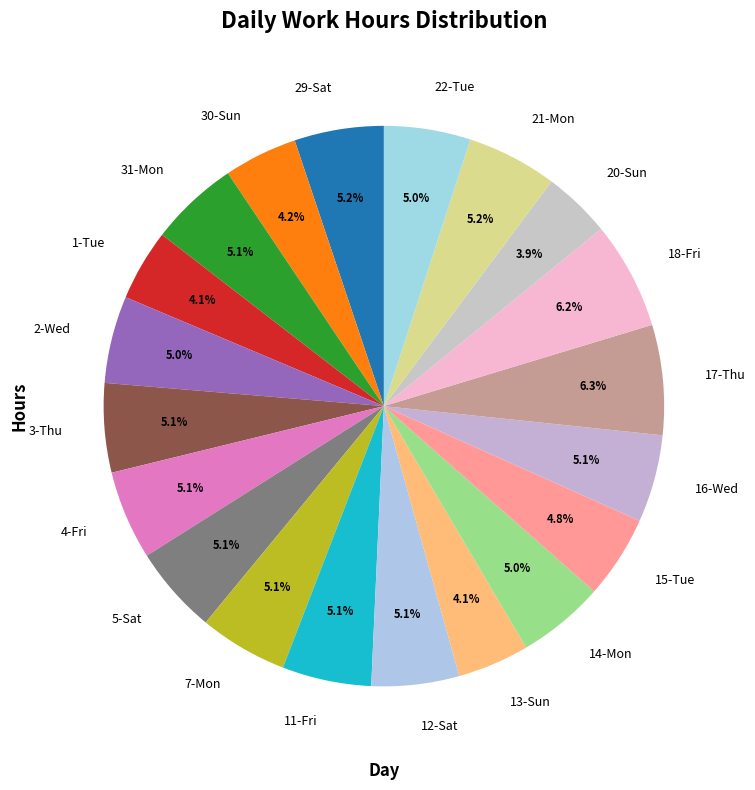

Approximately how many times larger is the value at 16-Wed compared to 29-Sat?

1.0